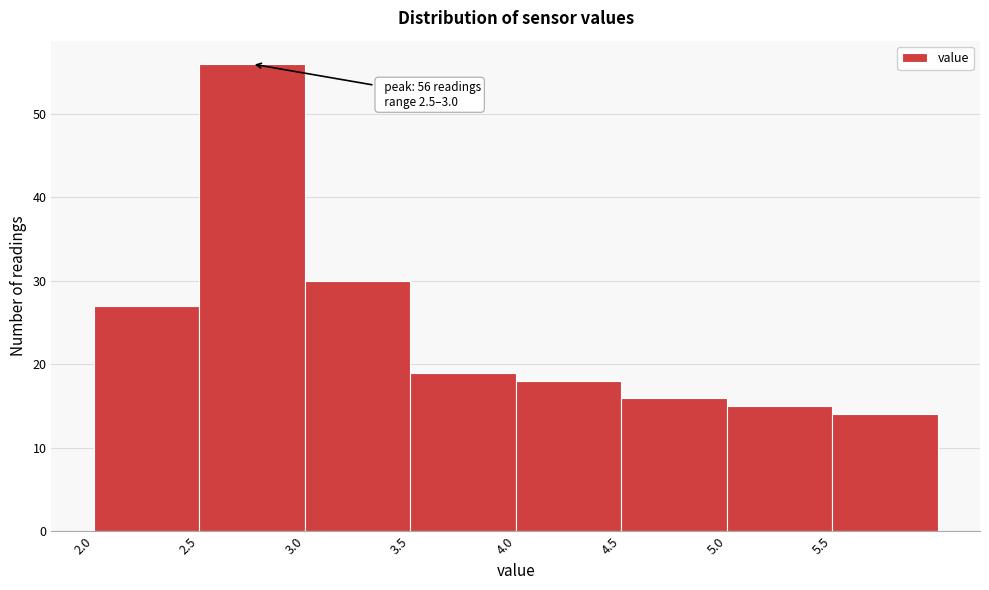

Over which range of the x-axis is the bar tallest?

2.5 to 3.0